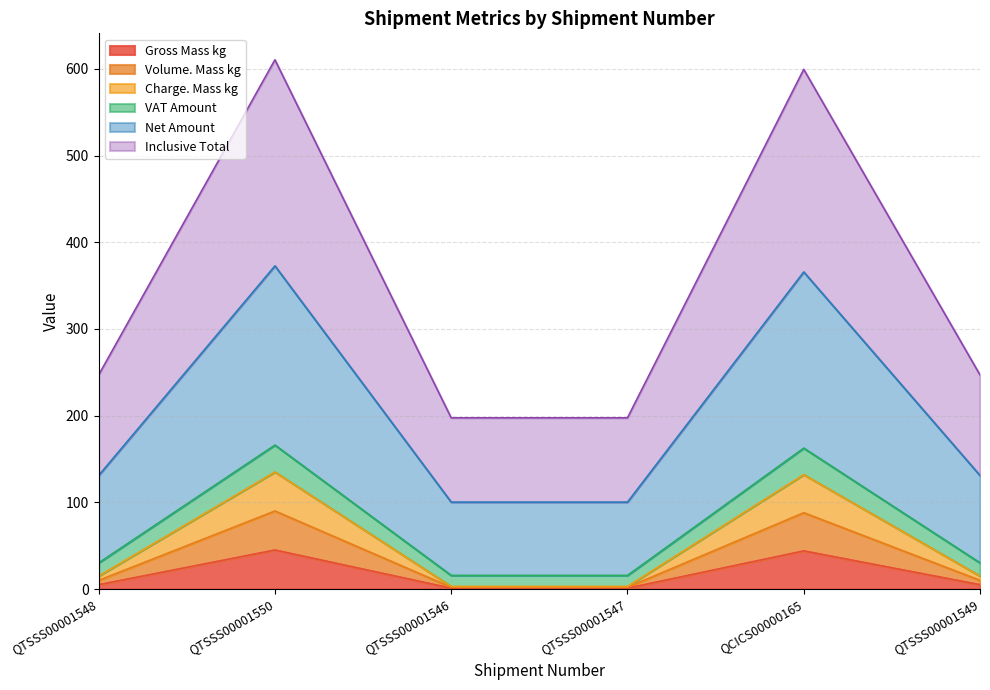

Does the chart have visible grid lines?

Yes